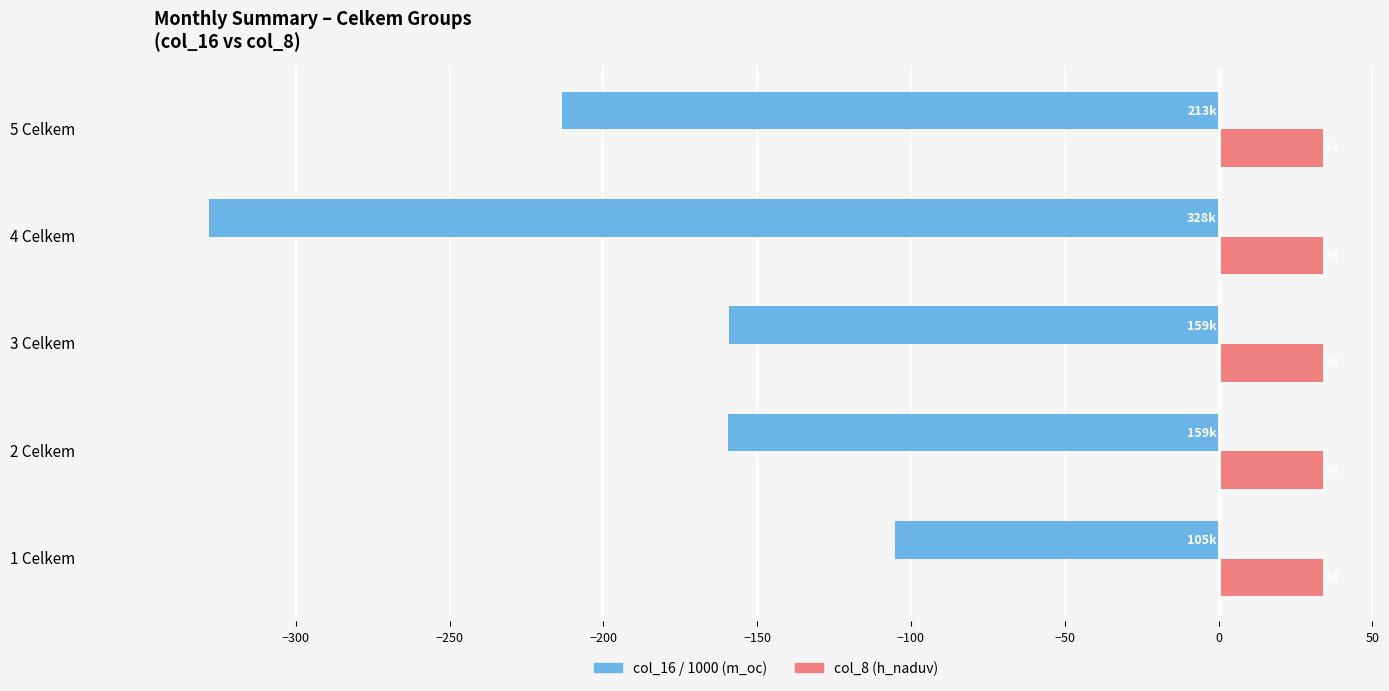

Which series has the largest total across all categories?

col_8 (h_naduv)